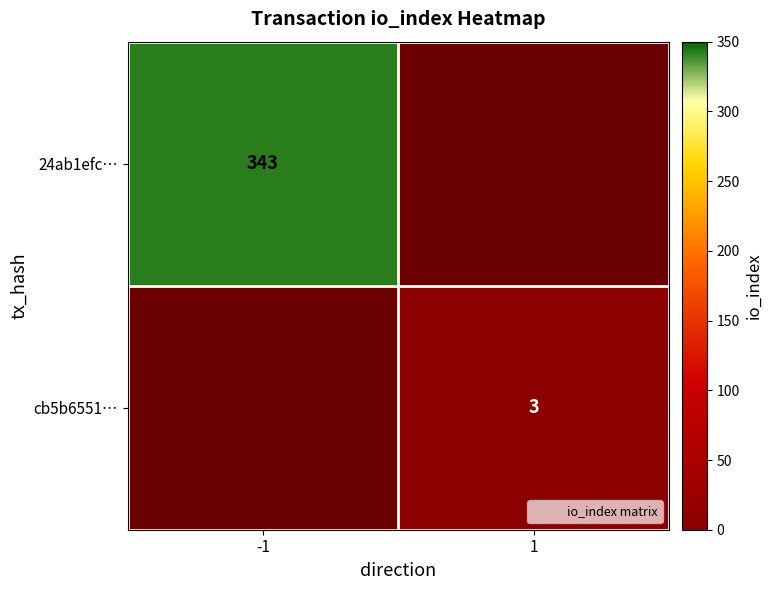

How many data points does each series have?

2